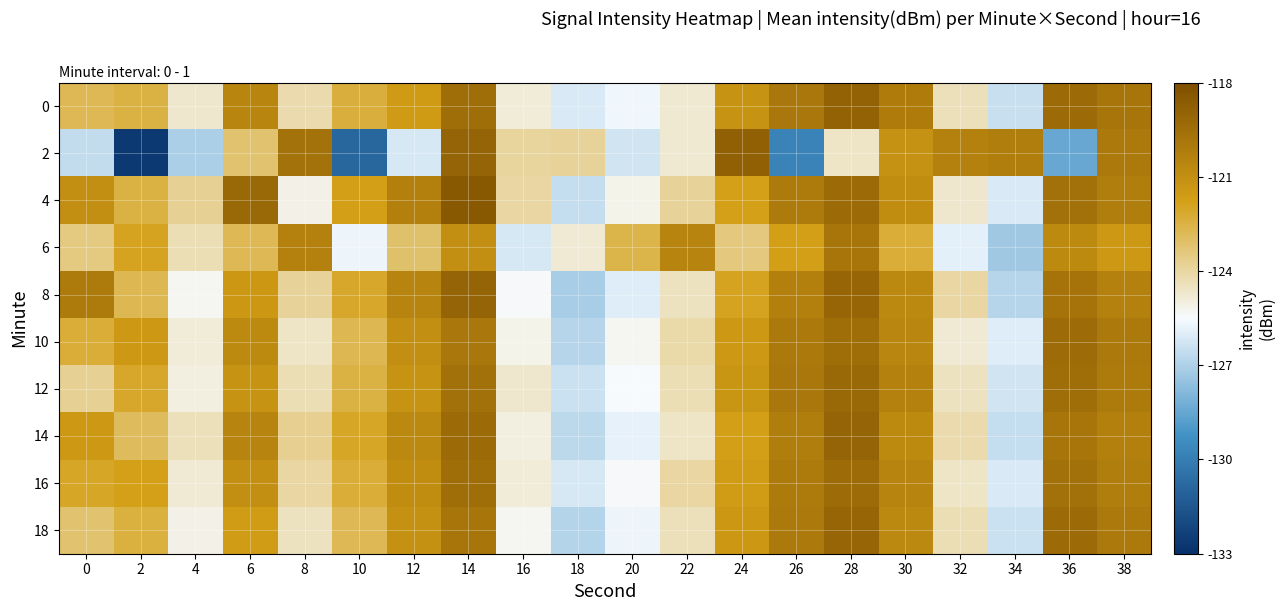

Reading right to left, transcribe all the data shown in this chart.

0: 38=-119.8	36=-119.3	34=-126.5	32=-124.4	30=-120.1	28=-118.9	26=-119.9	24=-121.2	22=-124.8	20=-125.7	18=-126.1	16=-124.9	14=-119.5	12=-121.5	10=-122.4	8=-124.2	6=-120.6	4=-124.7	2=-122.5	0=-122.7
2: 38=-120.0	36=-128.4	34=-120.2	32=-120.4	30=-121.1	28=-124.6	26=-129.8	24=-118.9	22=-124.7	20=-126.3	18=-123.9	16=-124.0	14=-119.0	12=-126.2	10=-130.8	8=-119.6	6=-123.2	4=-127.1	2=-132.6	0=-126.6
4: 38=-120.2	36=-119.6	34=-126.1	32=-124.7	30=-120.9	28=-119.3	26=-120.1	24=-121.8	22=-123.9	20=-125.2	18=-126.5	16=-124.0	14=-118.5	12=-120.3	10=-121.7	8=-125.1	6=-119.2	4=-123.8	2=-122.5	0=-121.0
6: 38=-121.5	36=-120.8	34=-127.3	32=-125.9	30=-122.3	28=-119.8	26=-121.7	24=-123.4	22=-120.5	20=-122.6	18=-124.8	16=-126.2	14=-121.0	12=-123.1	10=-125.7	8=-120.4	6=-122.8	4=-124.3	2=-121.9	0=-123.5
8: 38=-120.4	36=-119.7	34=-126.8	32=-124.0	30=-120.7	28=-119.1	26=-120.3	24=-121.9	22=-124.5	20=-126.0	18=-127.1	16=-125.4	14=-119.0	12=-120.5	10=-122.1	8=-123.9	6=-121.4	4=-125.3	2=-122.7	0=-120.1
10: 38=-120.0	36=-119.4	34=-126.0	32=-124.8	30=-120.6	28=-119.5	26=-120.0	24=-121.5	22=-124.1	20=-125.3	18=-126.8	16=-125.2	14=-119.9	12=-121.0	10=-122.7	8=-124.6	6=-120.8	4=-124.9	2=-121.5	0=-122.3
12: 38=-120.1	36=-119.5	34=-126.3	32=-124.5	30=-120.4	28=-119.2	26=-119.9	24=-121.3	22=-124.3	20=-125.5	18=-126.4	16=-124.7	14=-119.6	12=-121.2	10=-122.5	8=-124.3	6=-121.2	4=-125.0	2=-122.1	0=-123.8
14: 38=-120.3	36=-119.8	34=-126.5	32=-124.2	30=-120.8	28=-119.0	26=-120.2	24=-121.7	22=-124.6	20=-125.8	18=-126.7	16=-125.0	14=-119.3	12=-120.7	10=-122.0	8=-123.7	6=-120.5	4=-124.4	2=-122.9	0=-121.5
16: 38=-120.2	36=-119.6	34=-126.1	32=-124.6	30=-120.5	28=-119.4	26=-120.1	24=-121.6	22=-124.0	20=-125.4	18=-126.2	16=-124.9	14=-119.5	12=-120.9	10=-122.3	8=-124.0	6=-121.0	4=-124.8	2=-121.8	0=-122.0
18: 38=-120.0	36=-119.3	34=-126.4	32=-124.3	30=-120.7	28=-119.1	26=-120.0	24=-121.4	22=-124.4	20=-125.7	18=-126.9	16=-125.3	14=-119.8	12=-121.1	10=-122.8	8=-124.5	6=-121.6	4=-125.1	2=-122.4	0=-123.2